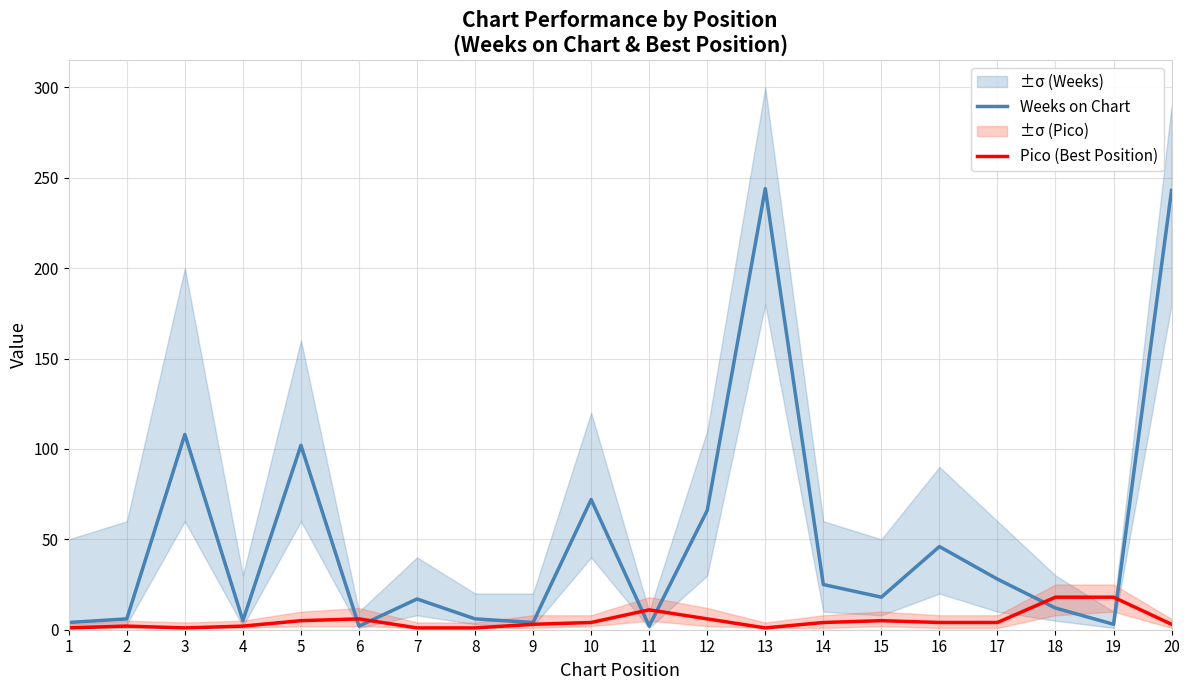

True or false: Weeks on Chart and Pico (Best Position) cross at least once.

True